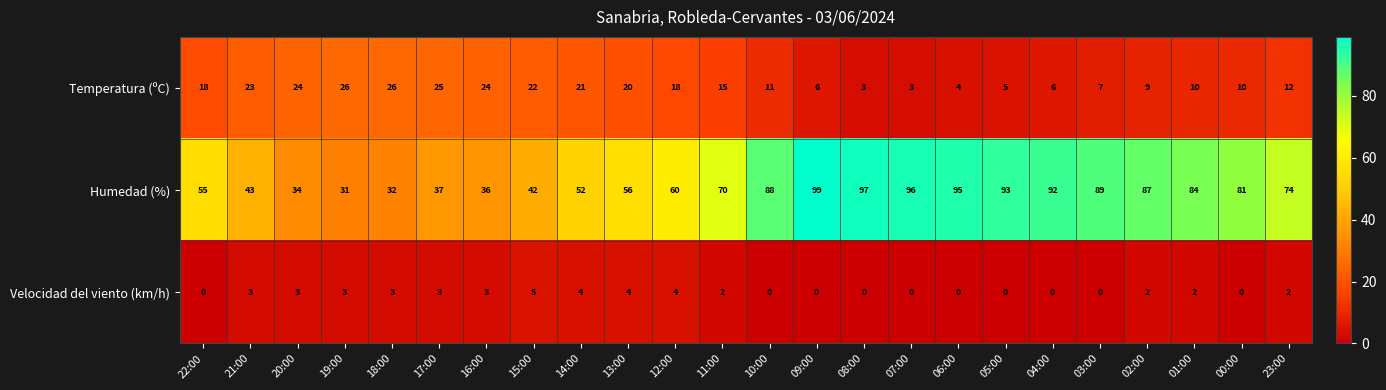

Is it true that Velocidad del viento (km/h) equals 2 at 23:00?

True